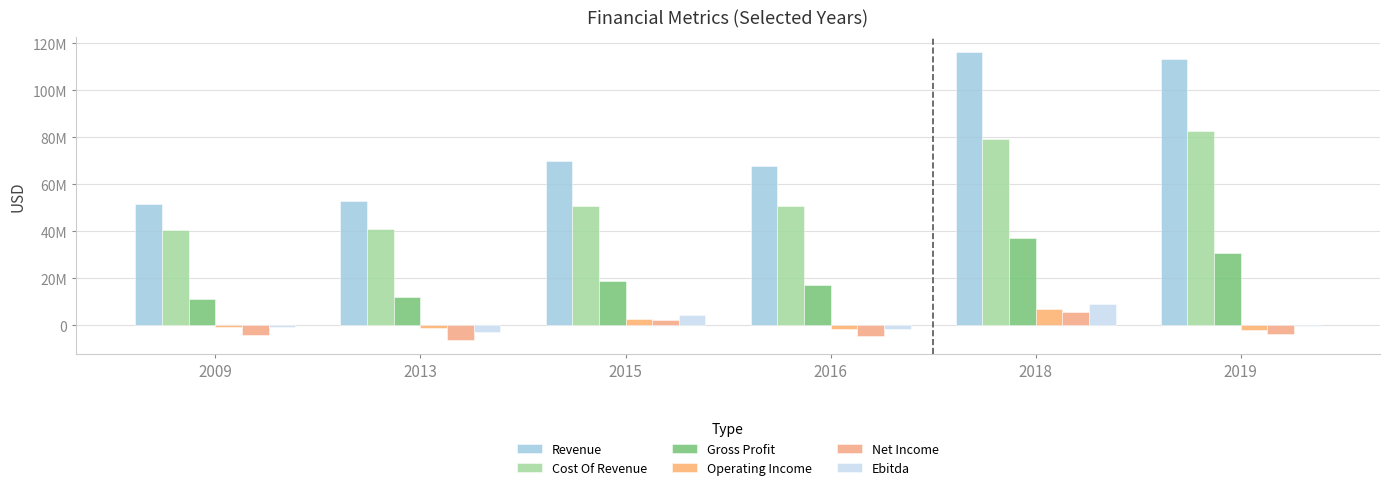

At 2013, list the series in order from smallest to largest.

Net Income, Ebitda, Operating Income, Gross Profit, Cost Of Revenue, Revenue